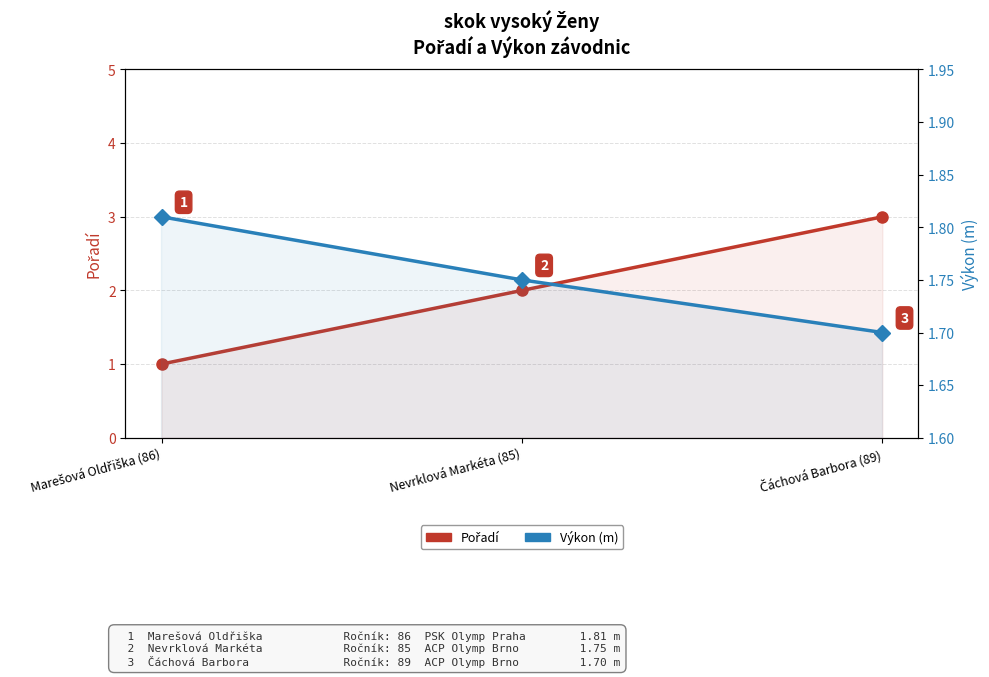

Reading left to right, list all the values displayed in this chart.

Pořadí: Marešová Oldřiška (86)=1.0	Nevrklová Markéta (85)=2.0	Čáchová Barbora (89)=3.0
Výkon (m): Marešová Oldřiška (86)=1.8	Nevrklová Markéta (85)=1.8	Čáchová Barbora (89)=1.7